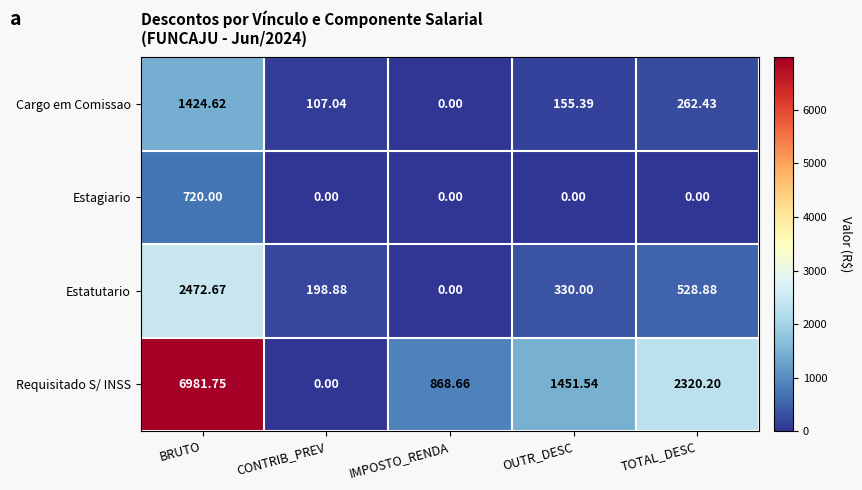

Which series has the widest spread of values?

Requisitado S/ INSS